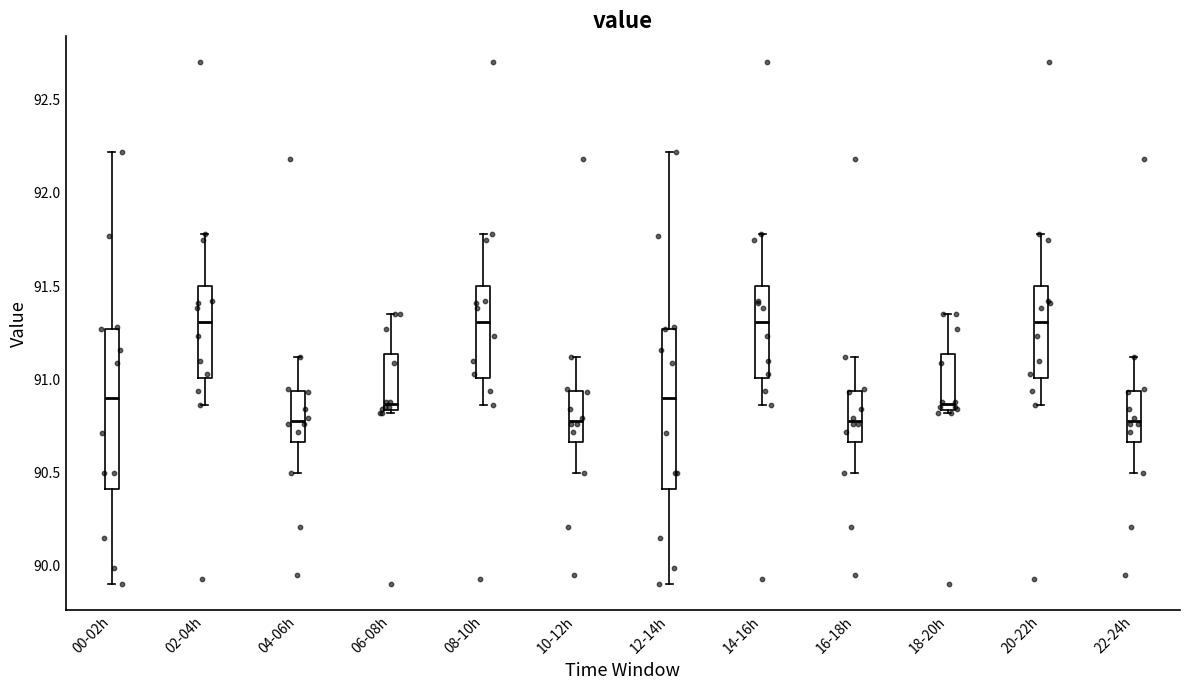

Reading left to right, transcribe this box plot: for each box, give where its median line is, the range the box spans, and where its two whiskers end, as read against the y-axis. The values are not printed on the chart, so give them approximately, as read against the axis.

00-02h: median 90.90, box 90.40 to 91.25, whiskers 89.90 to 92.20
02-04h: median 91.30, box 91.00 to 91.50, whiskers 90.85 to 91.80
04-06h: median 90.80, box 90.65 to 90.95, whiskers 90.50 to 91.10
06-08h: median 90.85 (just above the box's lower edge), box 90.85 to 91.15, whiskers 90.80 to 91.35
08-10h: median 91.30, box 91.00 to 91.50, whiskers 90.85 to 91.80
10-12h: median 90.80, box 90.65 to 90.95, whiskers 90.50 to 91.10
12-14h: median 90.90, box 90.40 to 91.25, whiskers 89.90 to 92.20
14-16h: median 91.30, box 91.00 to 91.50, whiskers 90.85 to 91.80
16-18h: median 90.80, box 90.65 to 90.95, whiskers 90.50 to 91.10
18-20h: median 90.85 (just above the box's lower edge), box 90.85 to 91.15, whiskers 90.80 to 91.35
20-22h: median 91.30, box 91.00 to 91.50, whiskers 90.85 to 91.80
22-24h: median 90.80, box 90.65 to 90.95, whiskers 90.50 to 91.10